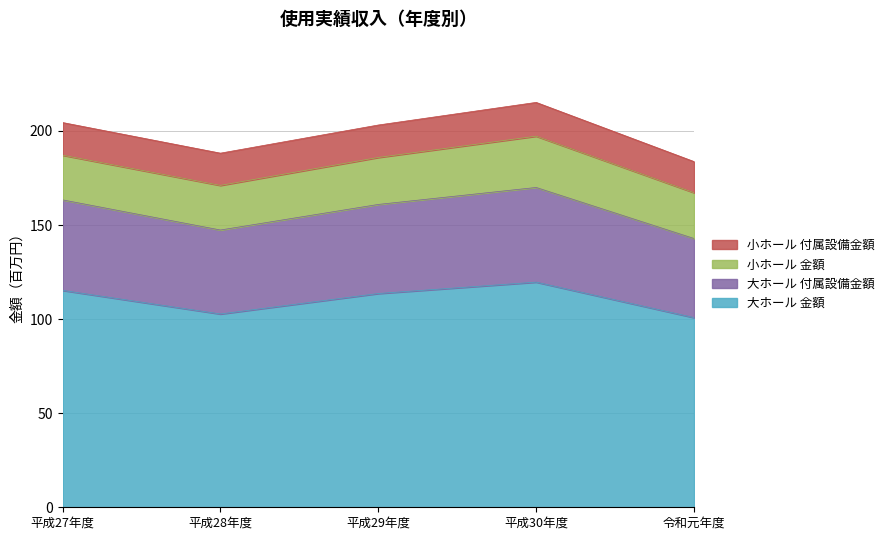

What is the total value across all series at 令和元年度?

183.7